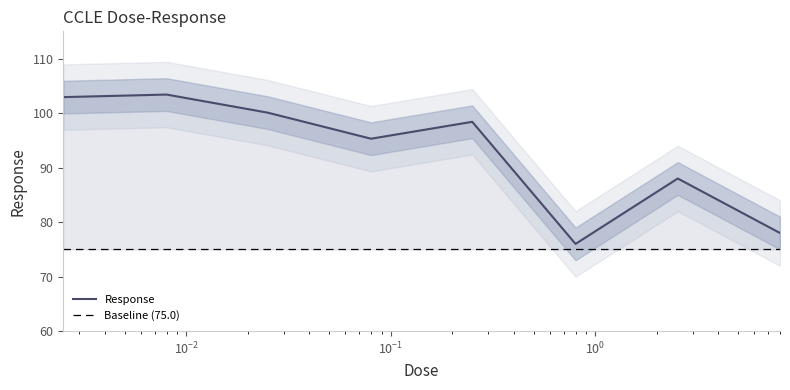

Reading left to right, what are all the values shown in this chart?

102.9	103.4	100.1	95.3	98.4	76.0	88.0	78.0